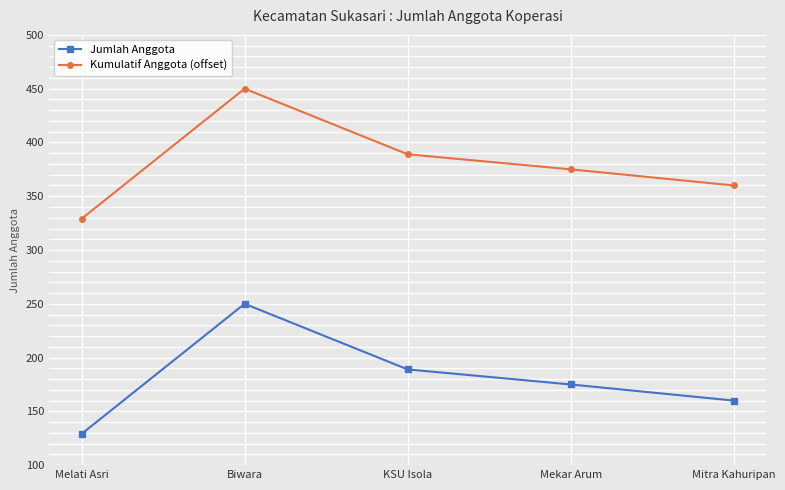

How many data points does each series have?

5